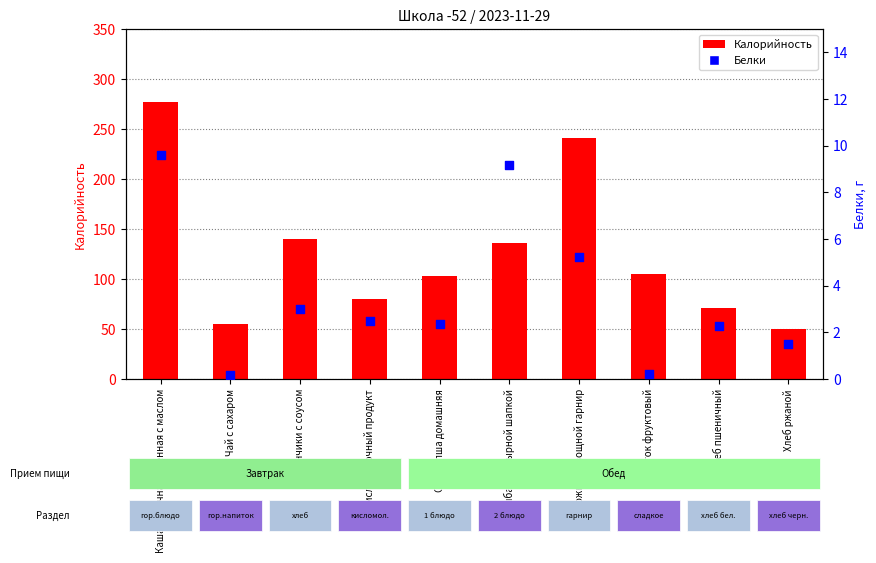

At which category is the sum across all series the highest?

Каша молочная пшенная с маслом